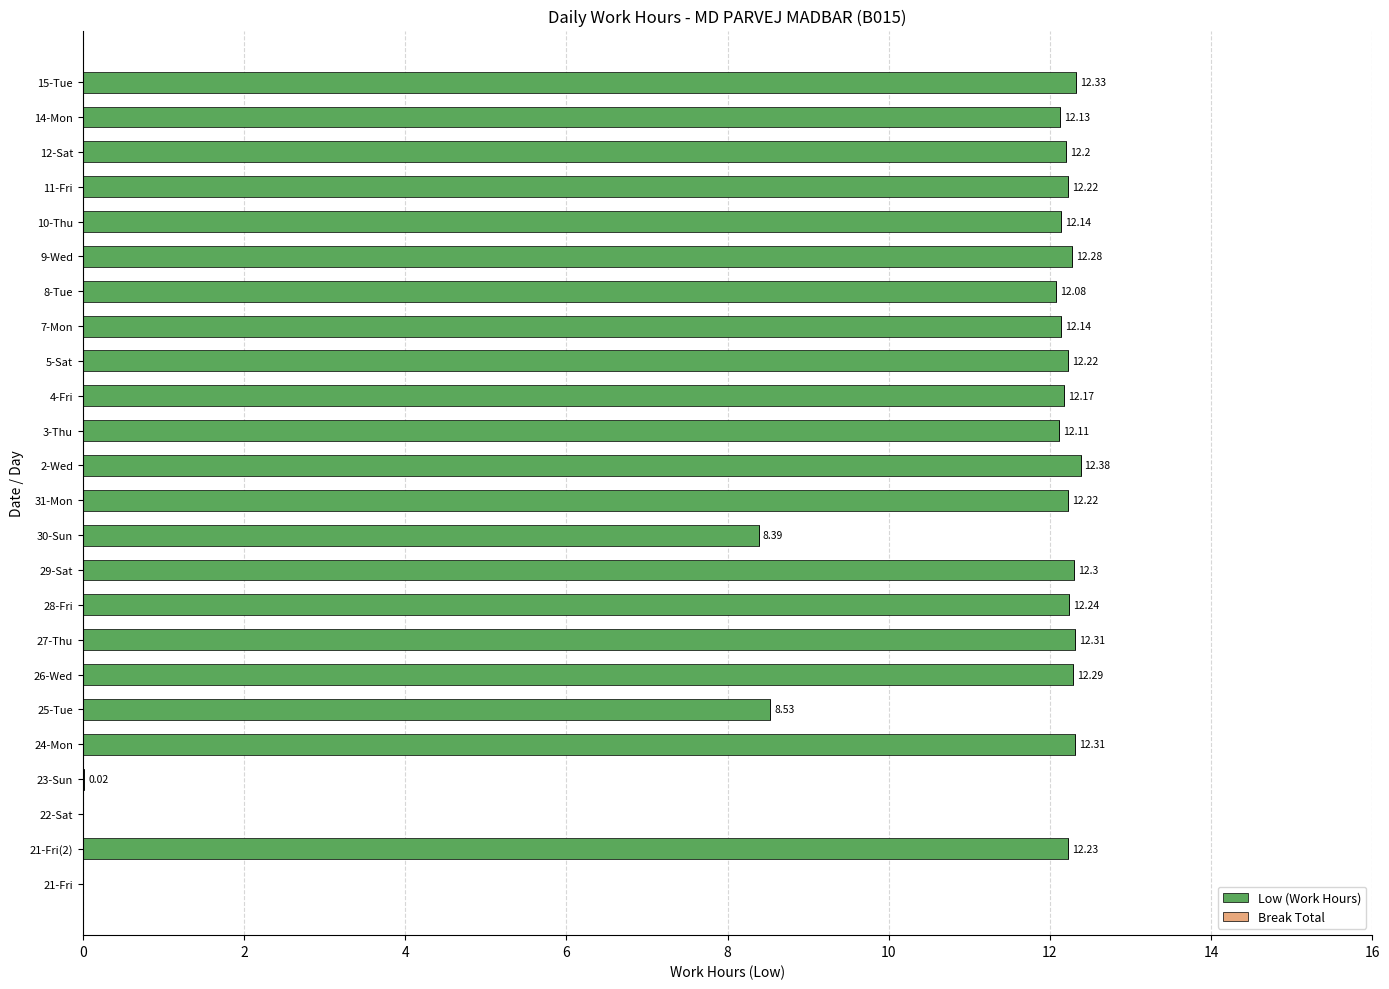

What is the ratio of the value at 27-Thu to the value at 10-Thu?

1.0